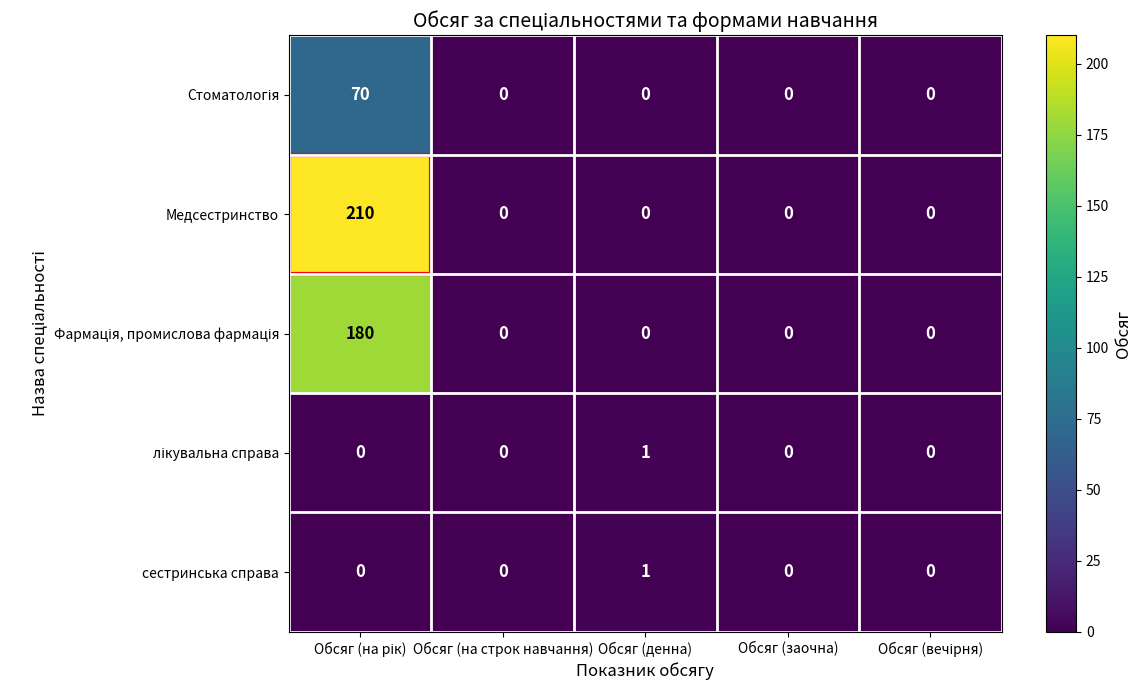

Which series has the largest range (max minus min)?

Медсестринство